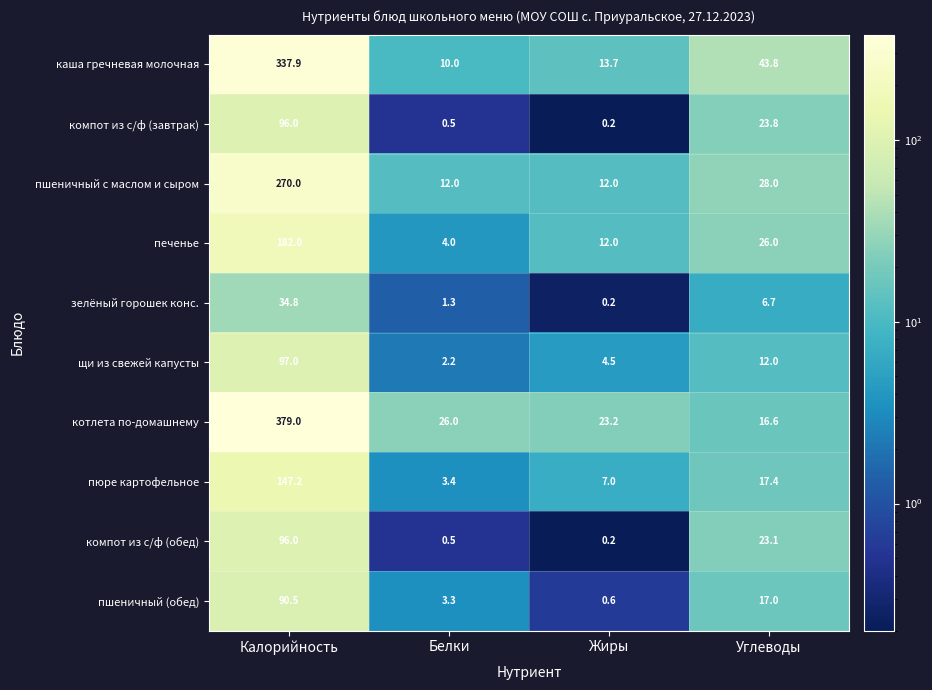

At which label is компот из с/ф (завтрак) closest to 48?

Углеводы